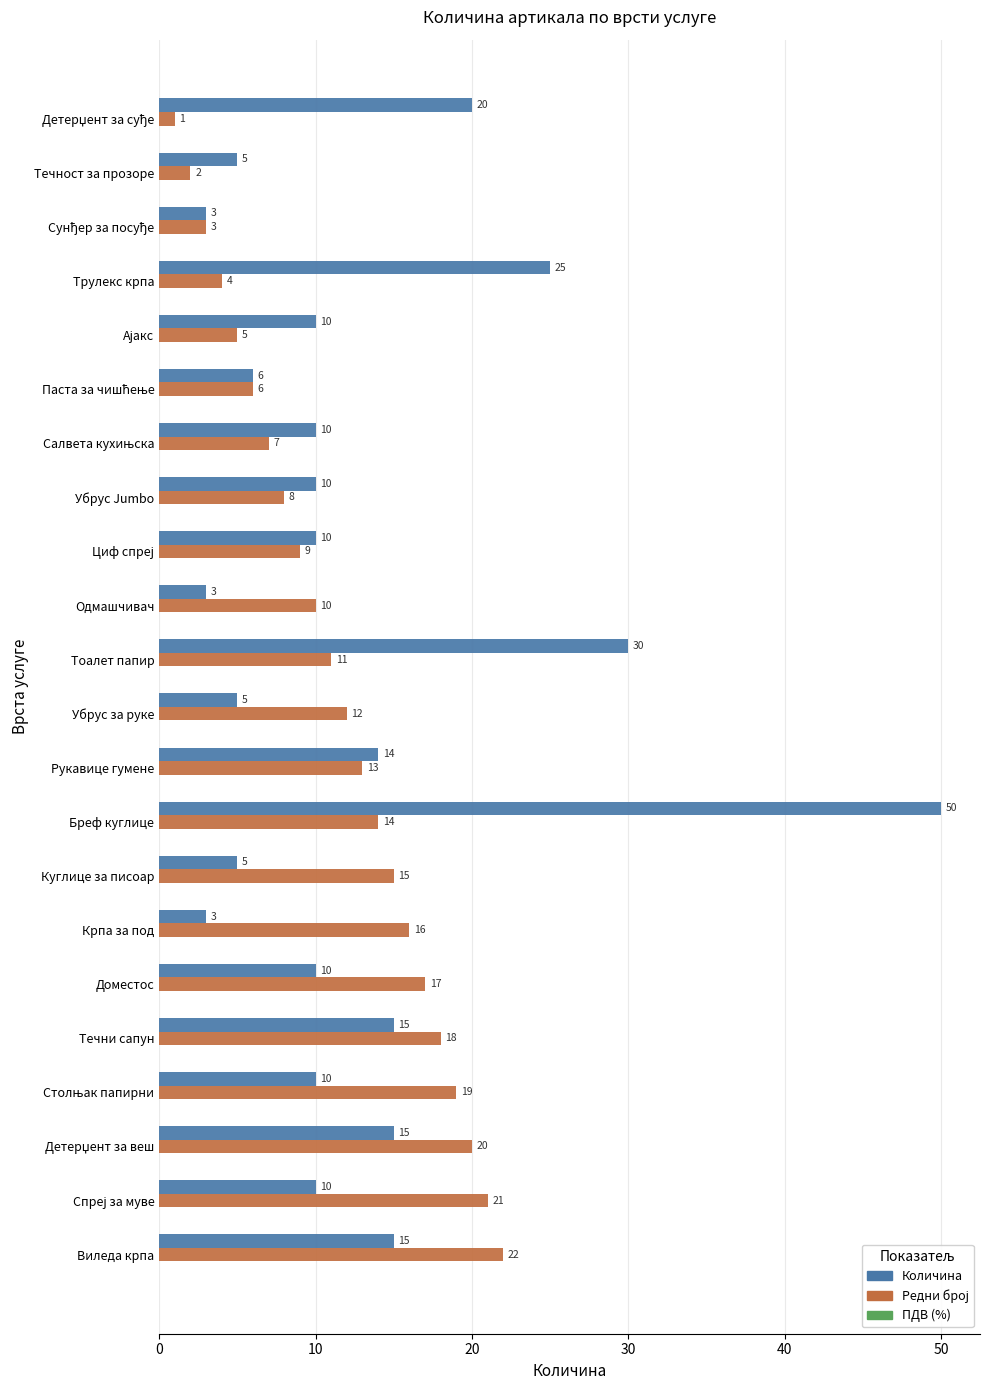

True or false: Количина has a value of 24 at Виледа крпа.

False